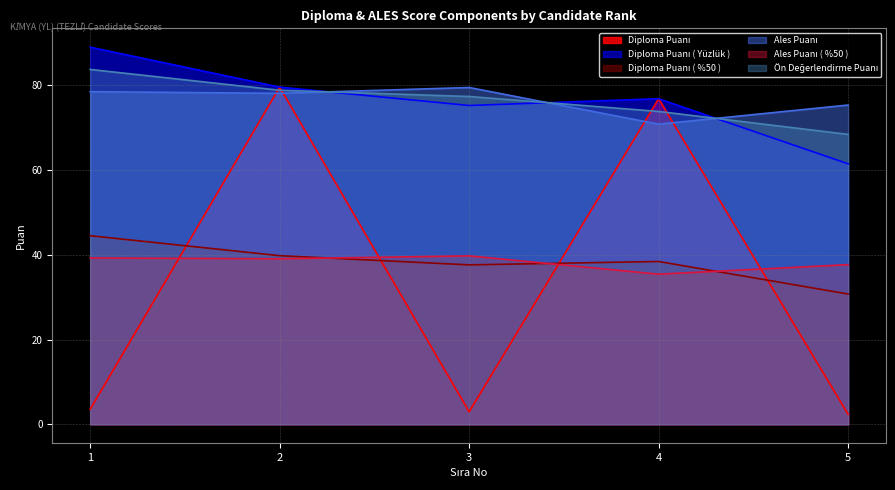

The Diploma Puanı ( %50 ) series shows 44.5 at 1. True or false?

True